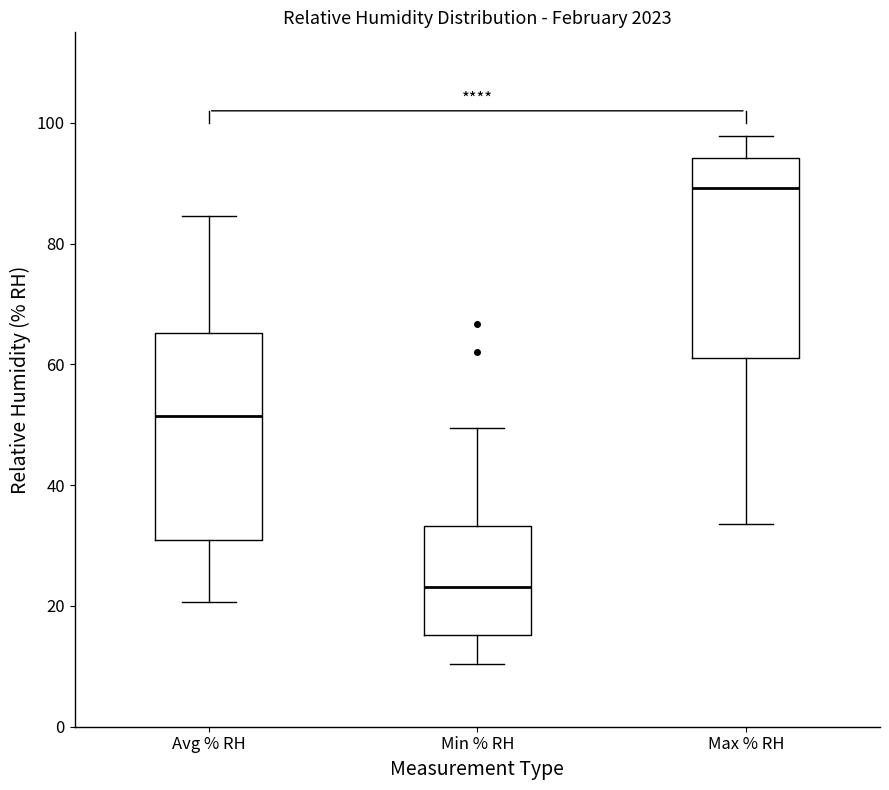

Where is the upper edge of the box for Max % RH on the y-axis? The values are not printed on the chart, so give them approximately, as read against the axis.

94